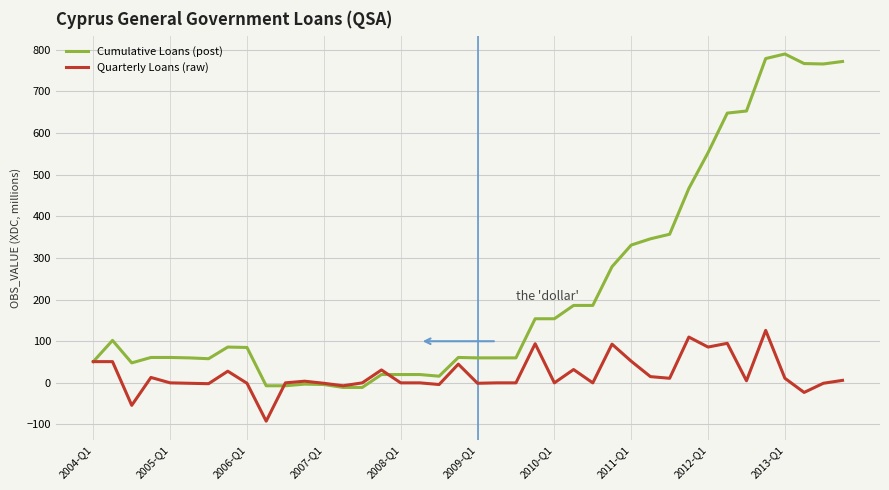

Which series has the largest total across all categories?

Cumulative Loans (post)